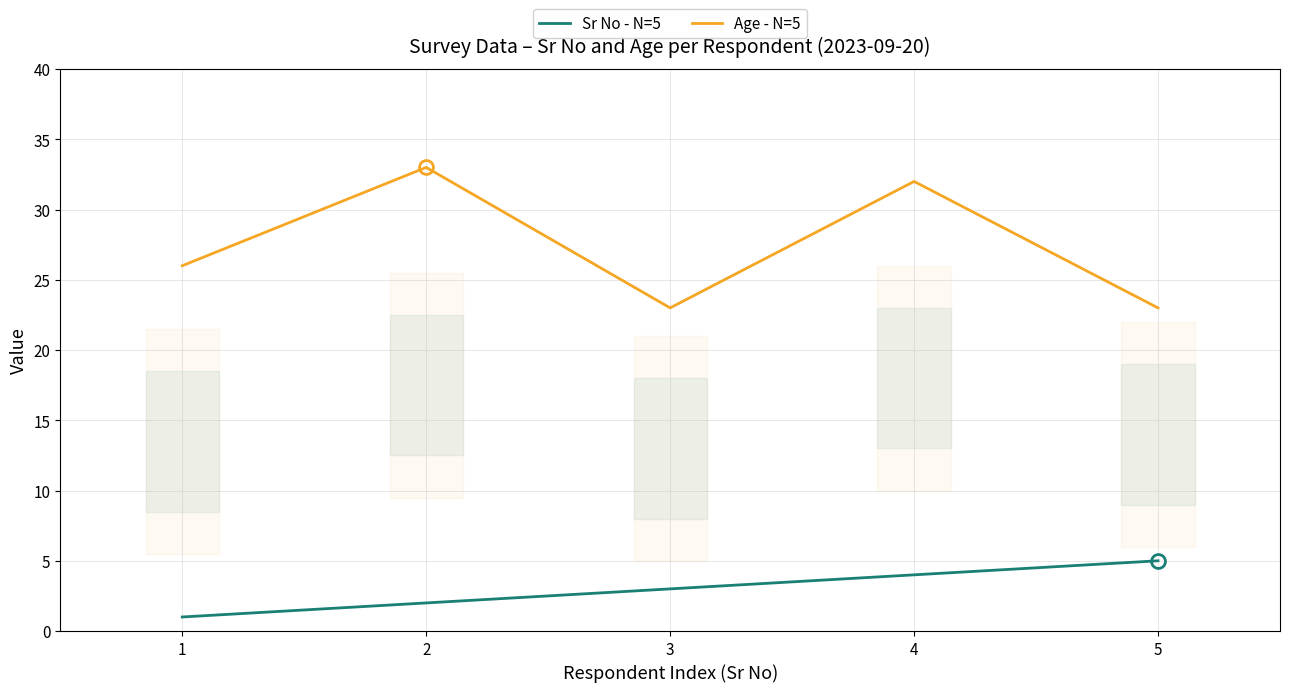

What is the difference between the Age - N=5 values at 2 and 1?

7